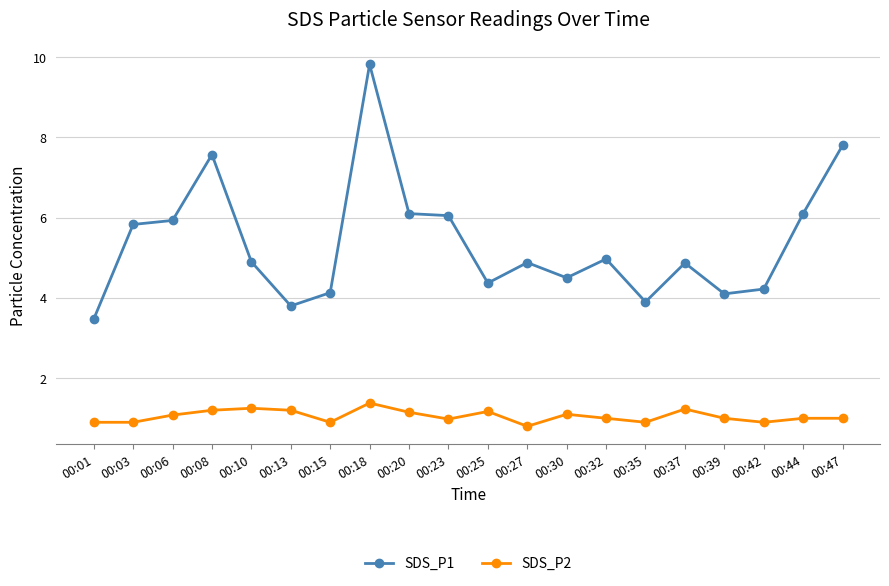

What is the sum of all SDS_P2 values?

21.0